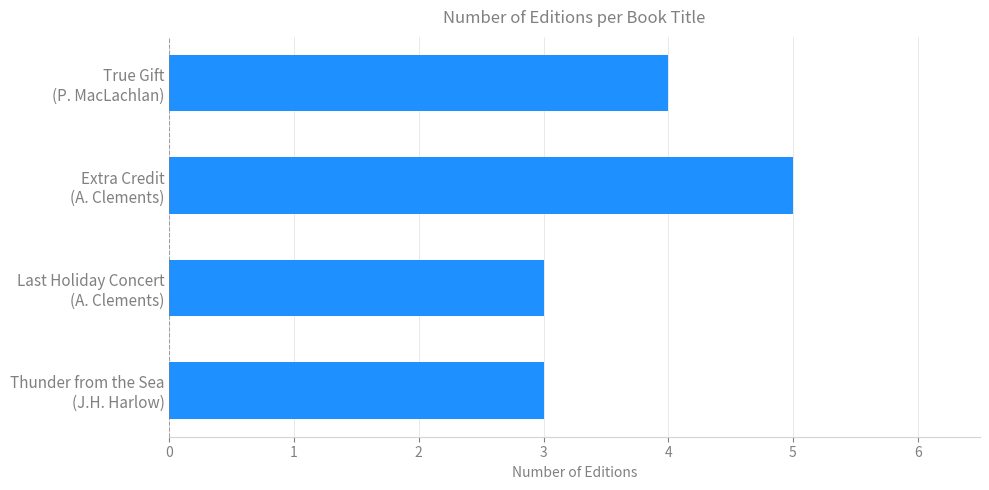

Reading bottom to top, extract all data points from this chart.

3	3	5	4